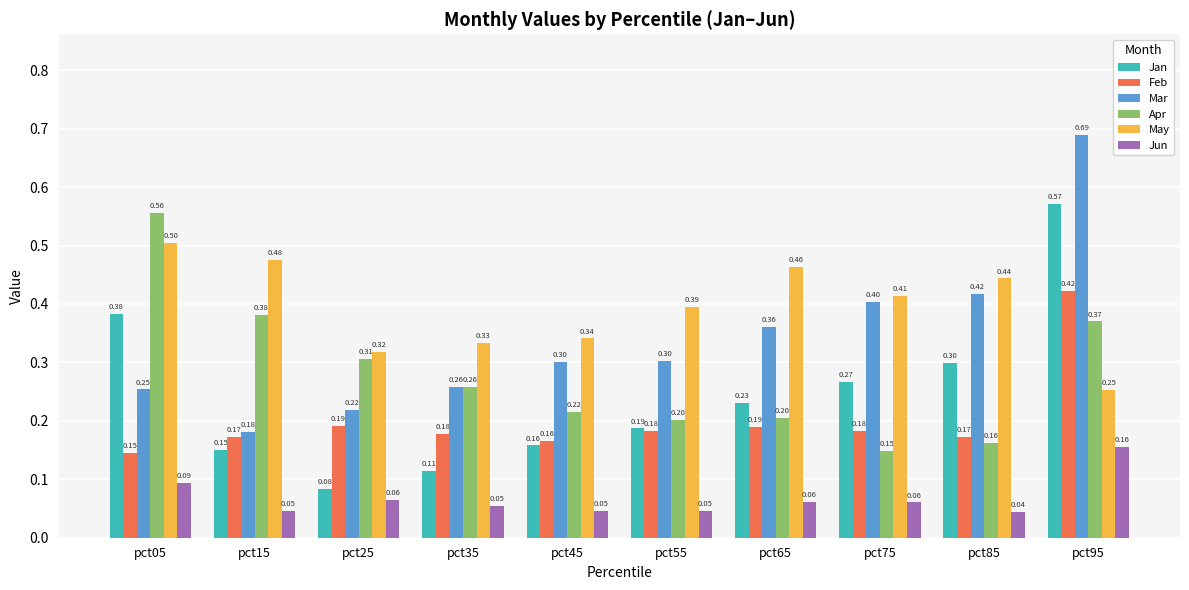

At which category is the sum across all series the highest?

pct95